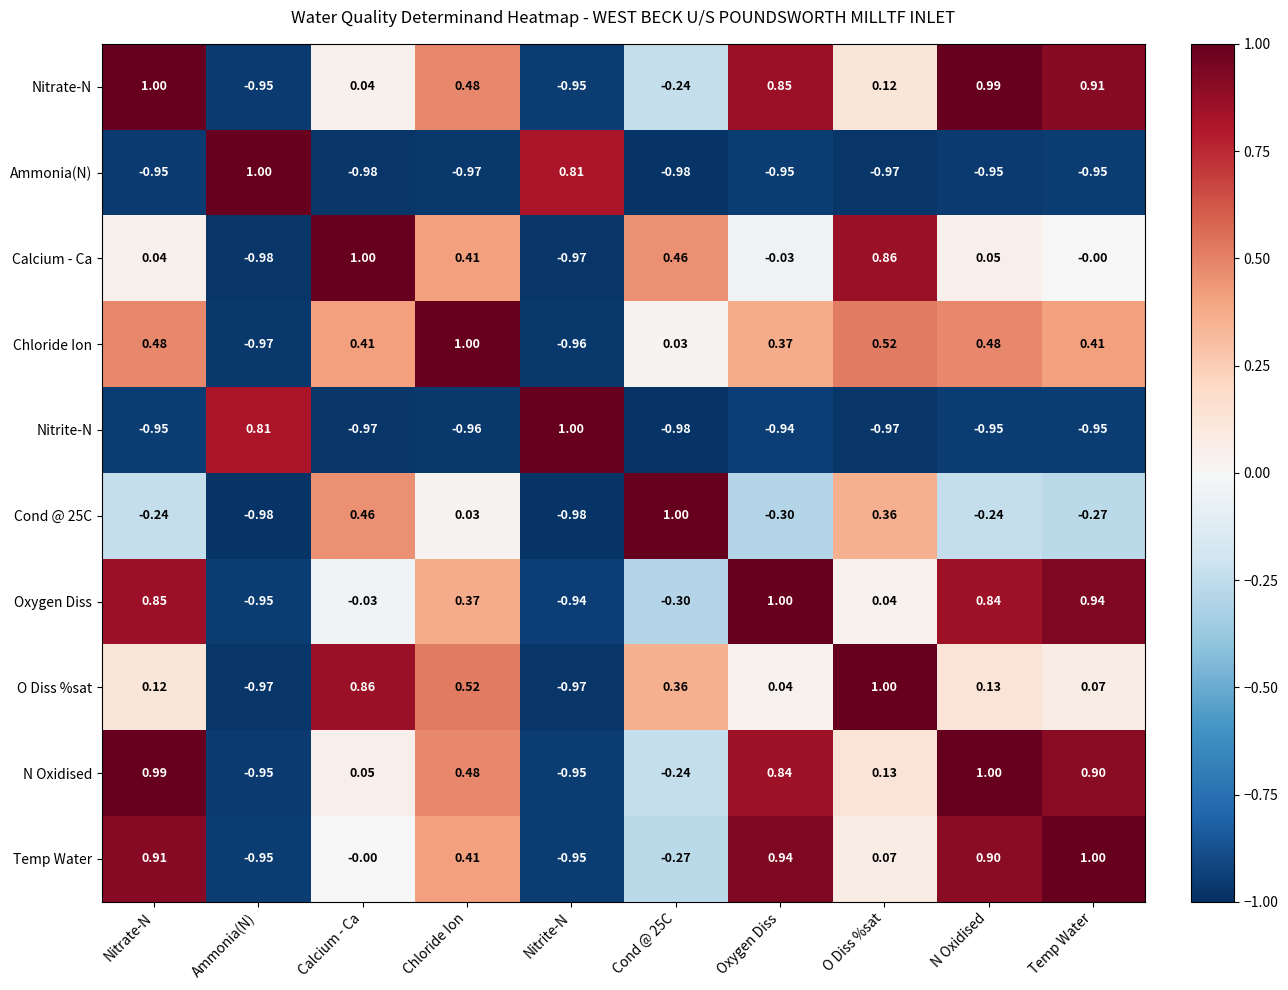

Where does the Cond @ 25C series first go above 0?

Calcium - Ca